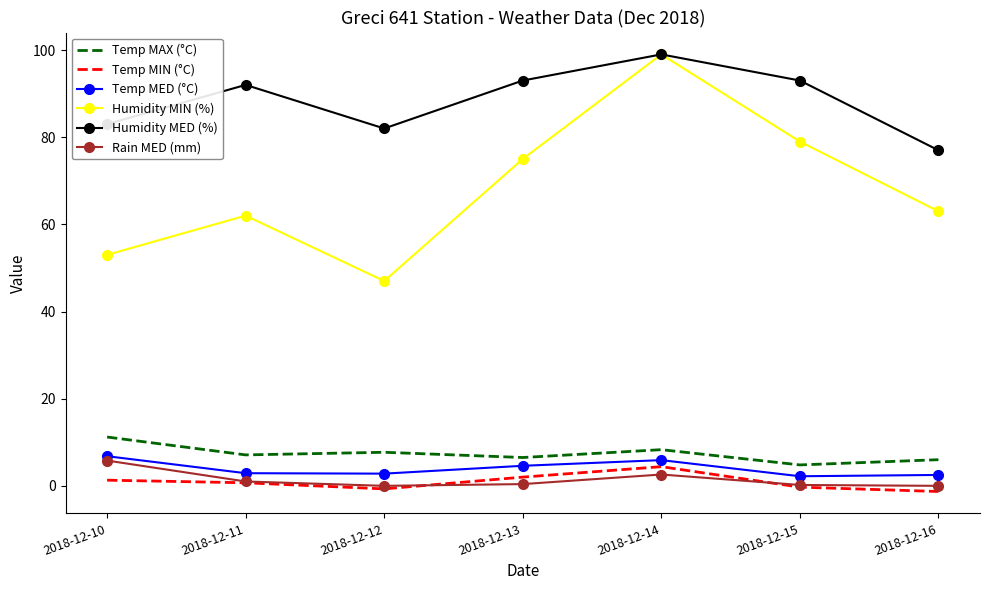

The value of Humidity MIN (%) at 2018-12-10 is 79.8. True or false?

False